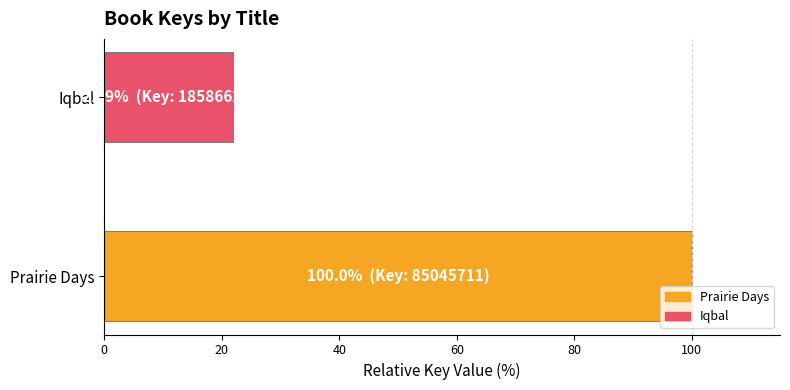

What is the difference between the maximum and minimum values?

78.1